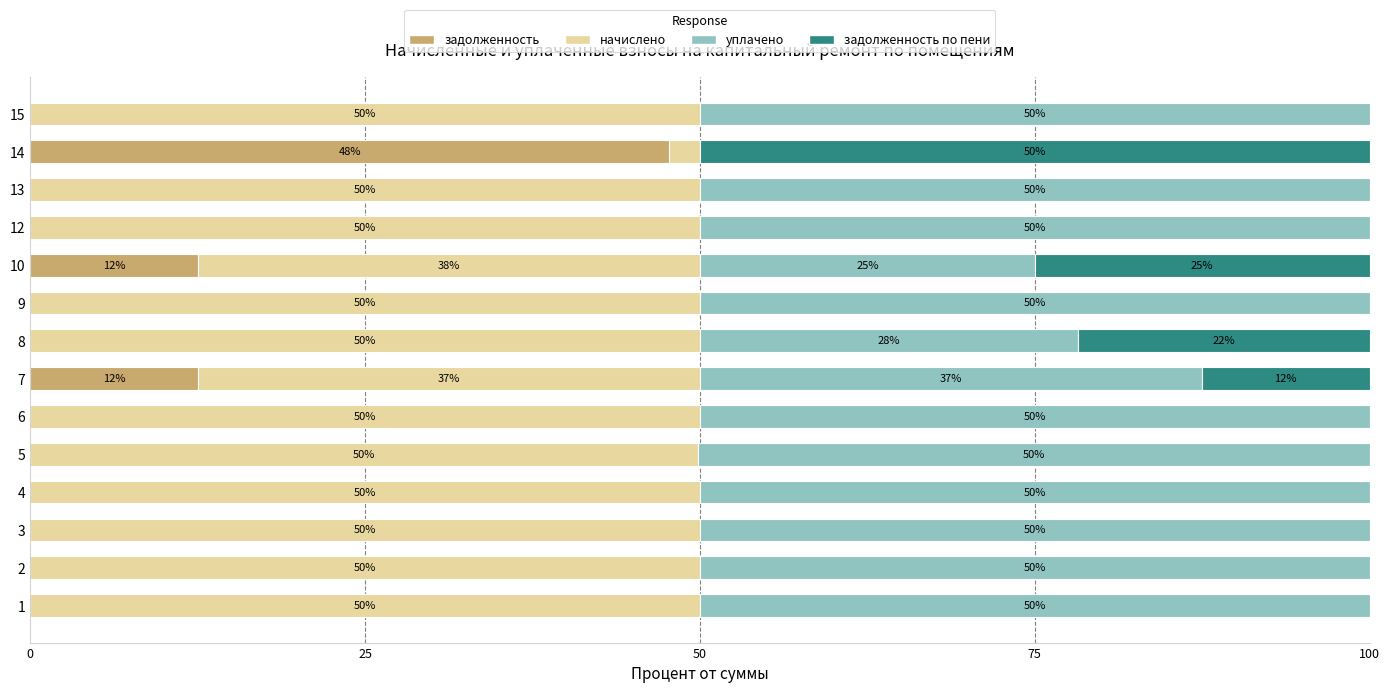

Is it true that задолженность equals 8.1 at 7?

False